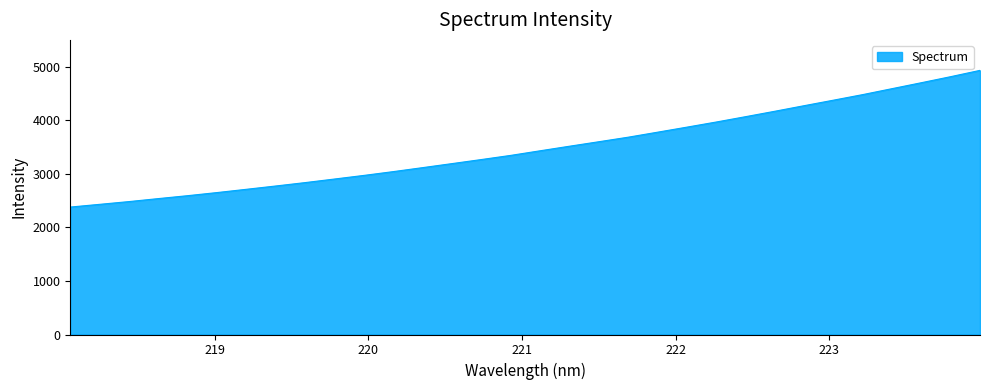

True or false: there are more than 2 points higher than both neighbors.

False